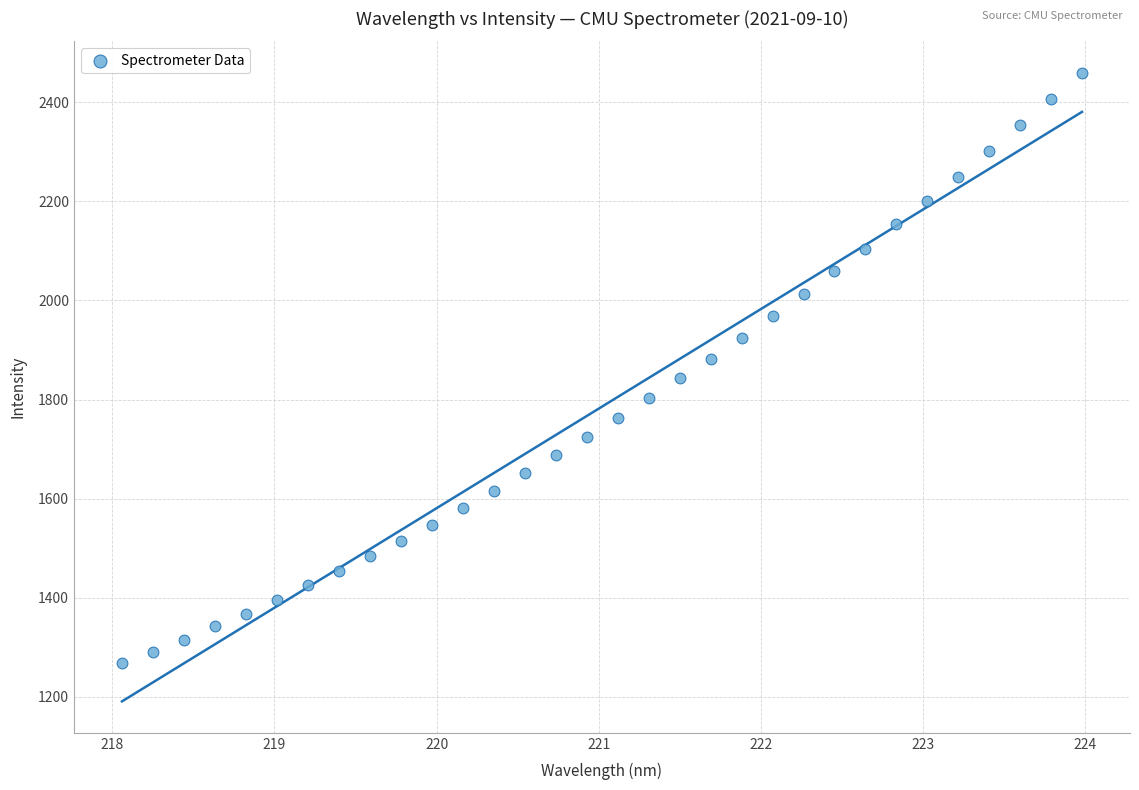

What is the range of Y values (max minus min)?

1191.5